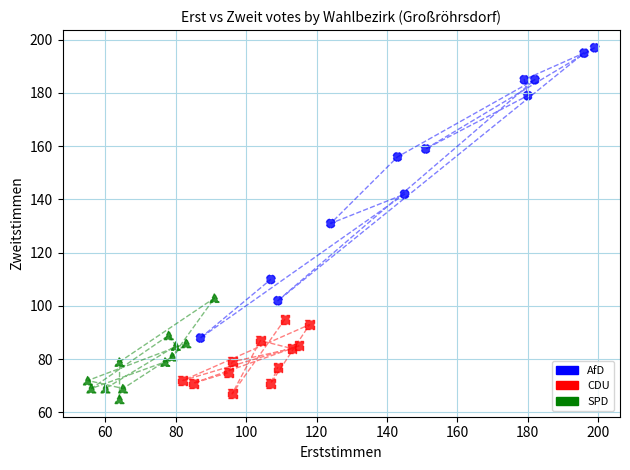

Which series has the widest spread of Y values?

AfD